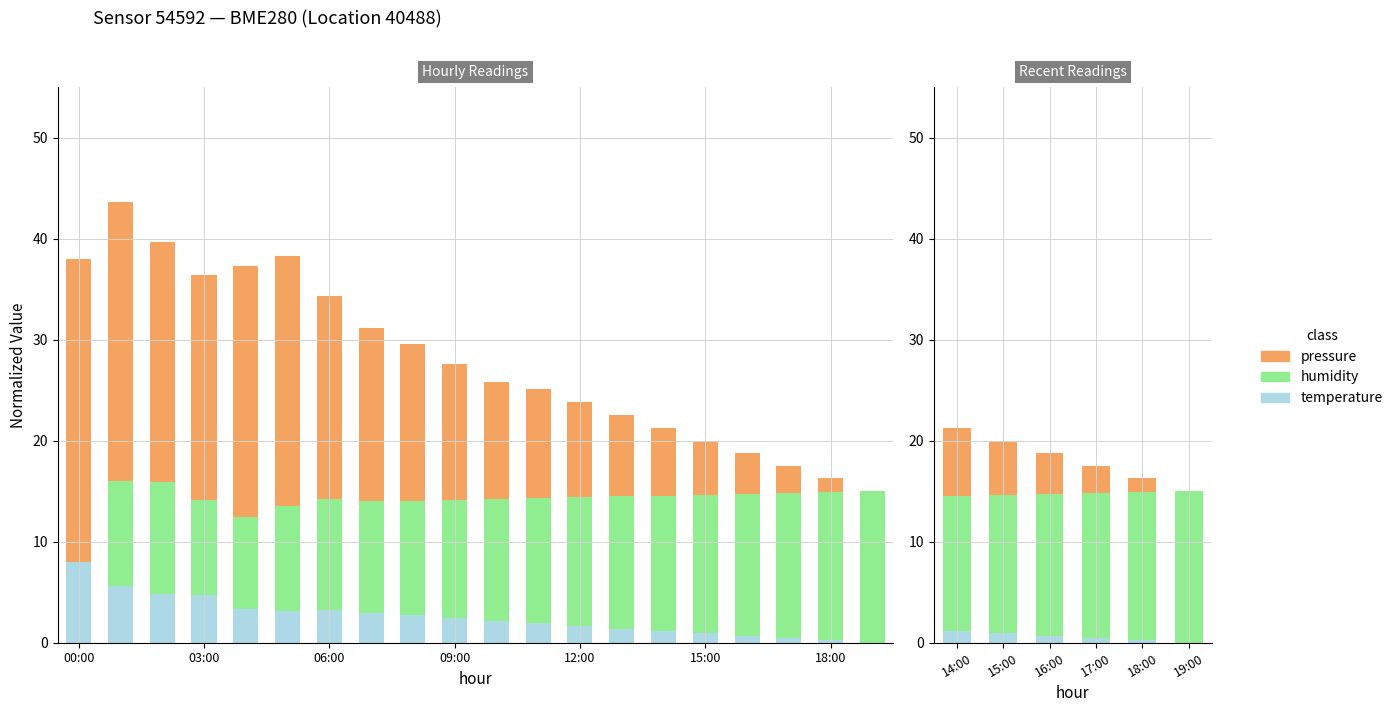

How many distinct data groups are displayed?

3